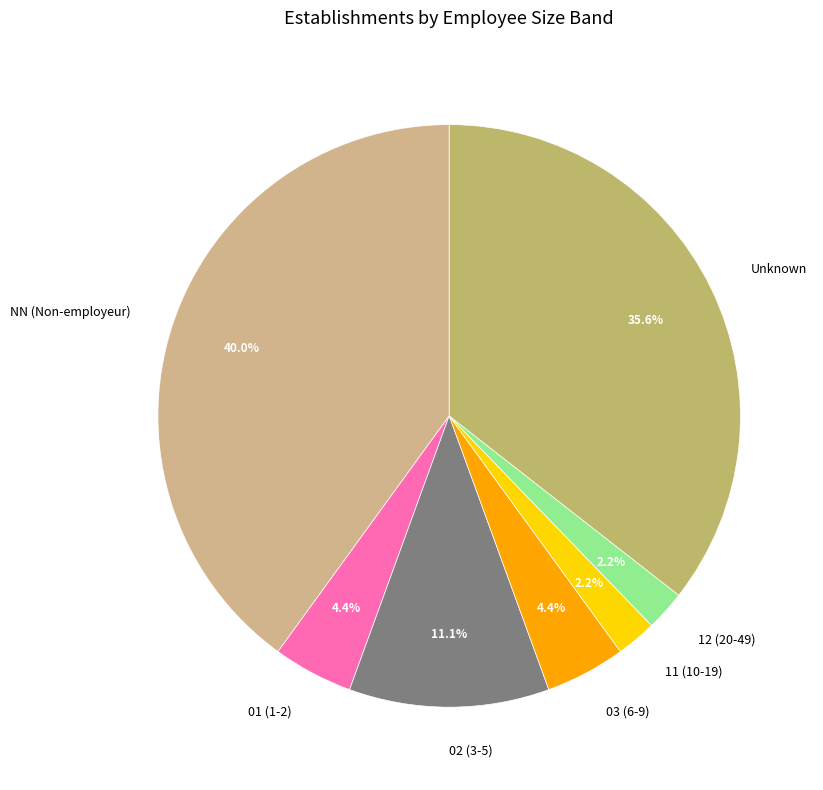

Is the sum of 03 (6-9) and 12 (20-49) greater than half?

No